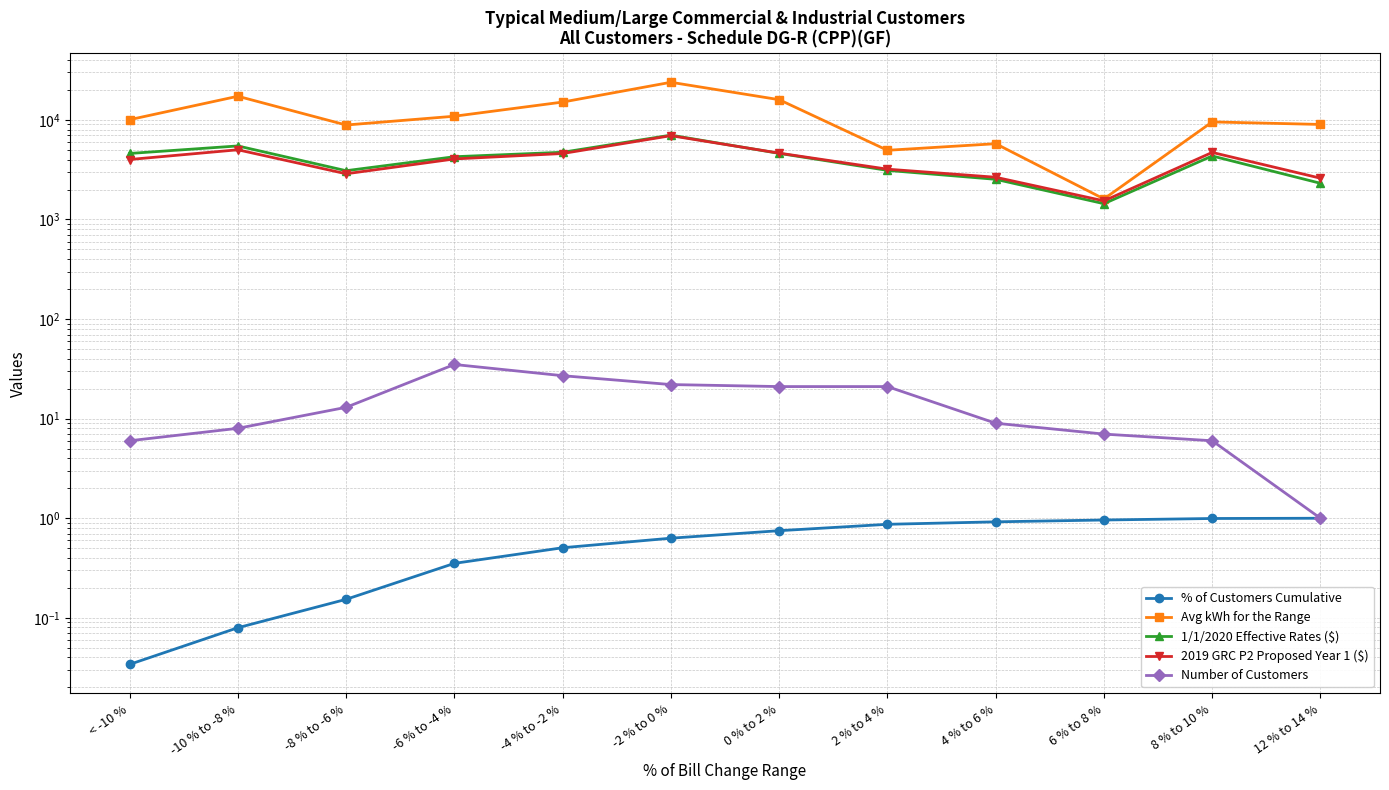

At how many categories does at least one series exceed 5297?

10